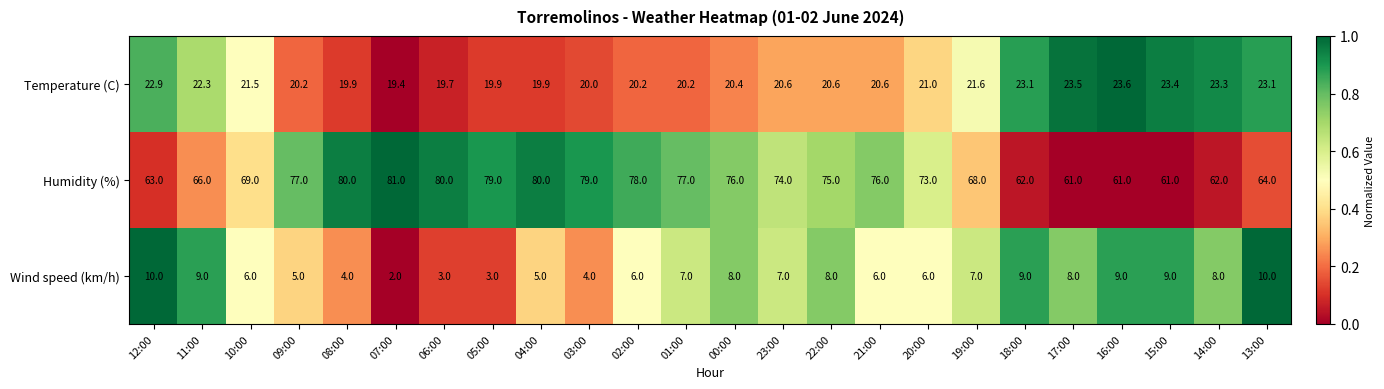

The value of Wind speed (km/h) at 20:00 is 6.0. True or false?

True